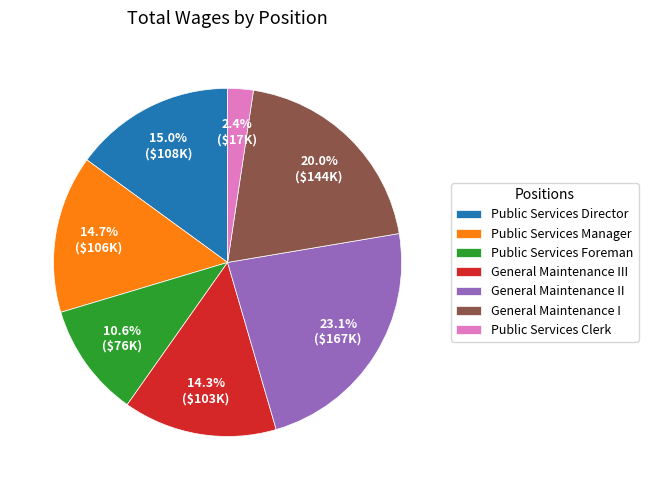

Which category has the biggest portion of the pie?

General Maintenance II